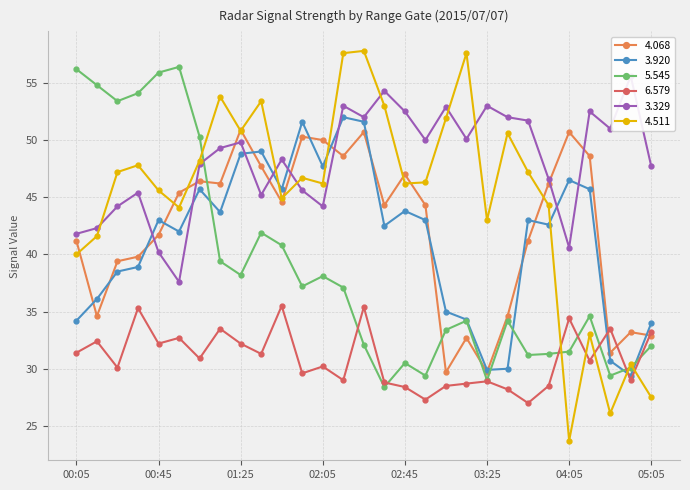

What is the value of the   6.579 point at the 28th from the left?

29.0